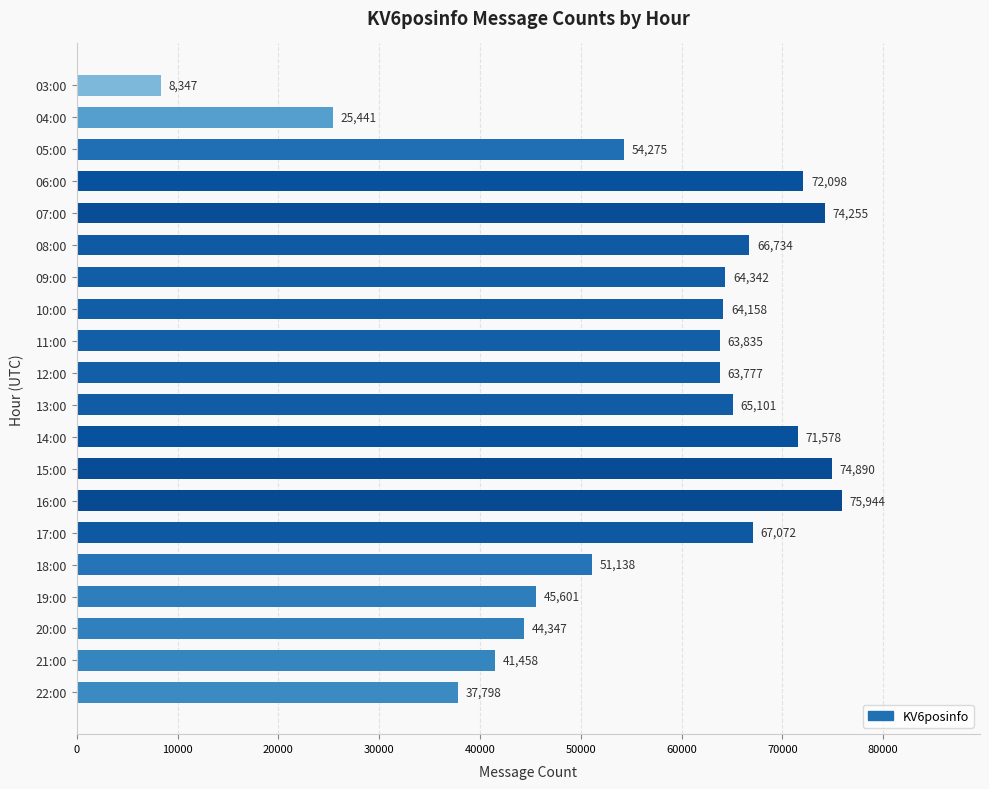

Reading top to bottom, list all the values displayed in this chart.

8347	25441	54275	72098	74255	66734	64342	64158	63835	63777	65101	71578	74890	75944	67072	51138	45601	44347	41458	37798